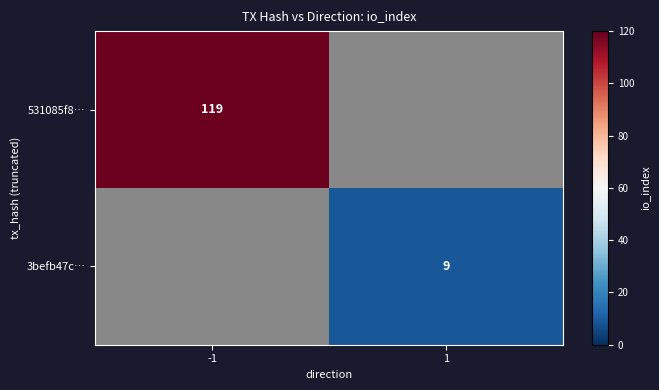

Is it true that 3befb47c… equals 12 at 1?

False